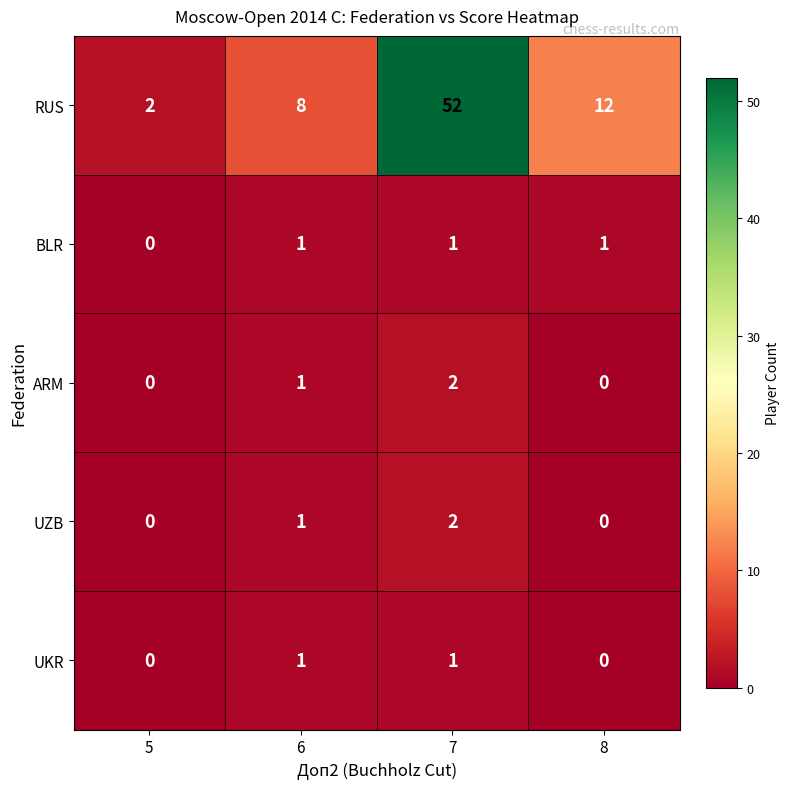

Which label corresponds to the largest value in the chart?

7